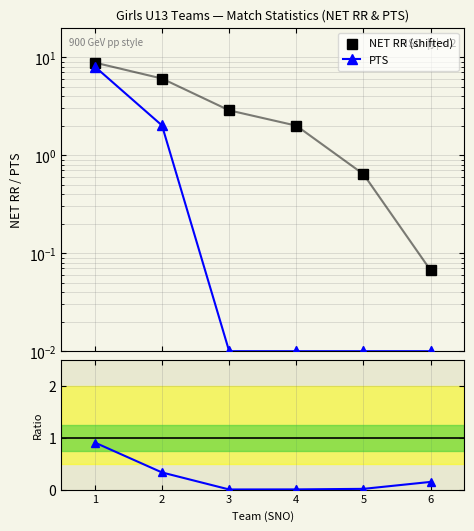

Which series changed the most between 1 and 4?

PTS